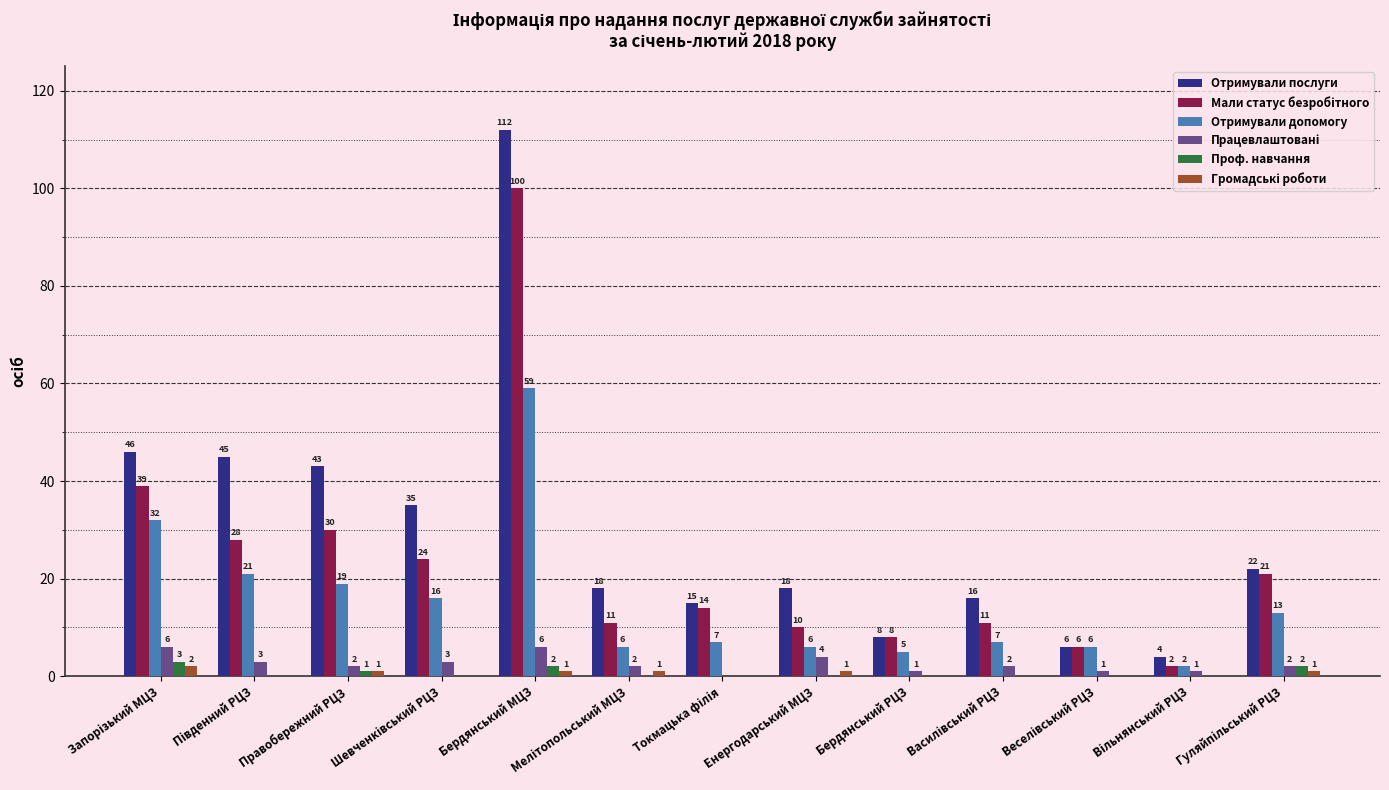

How many groups of bars are there?

13